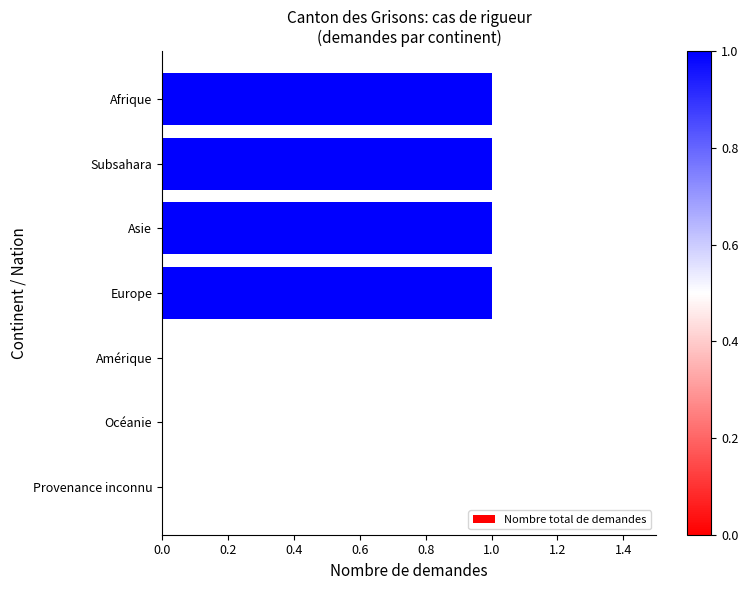

What is the sum of all values?

4